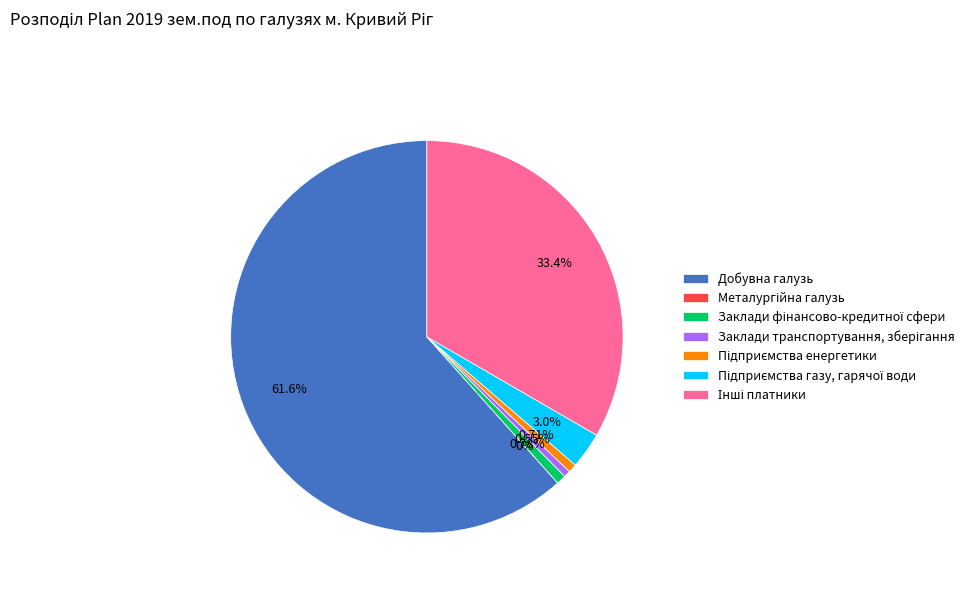

True or false: Інші платники accounts for 33% of the total.

True